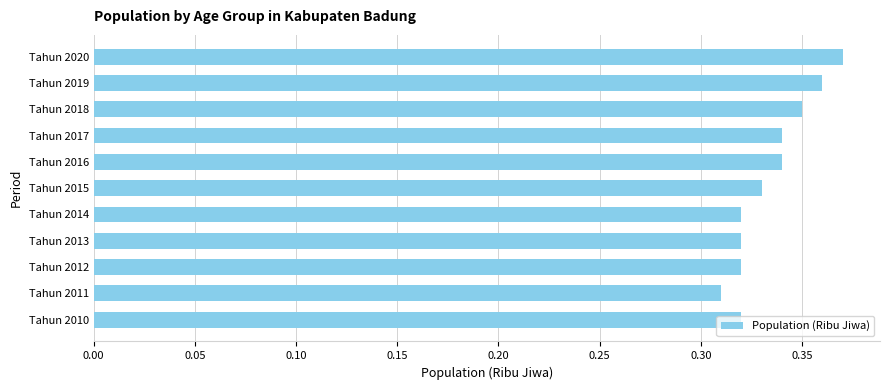

The value at Tahun 2015 is 0.1. True or false?

False